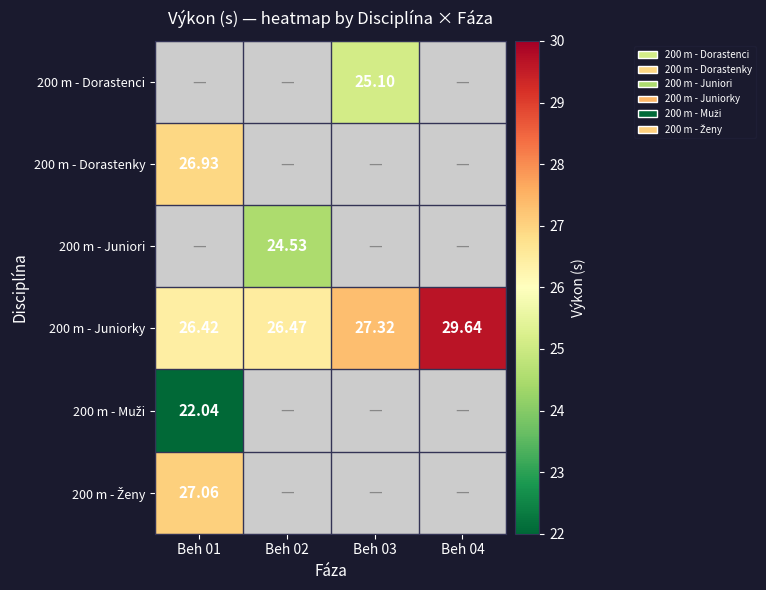

Which label corresponds to the largest value in the chart?

Beh 04